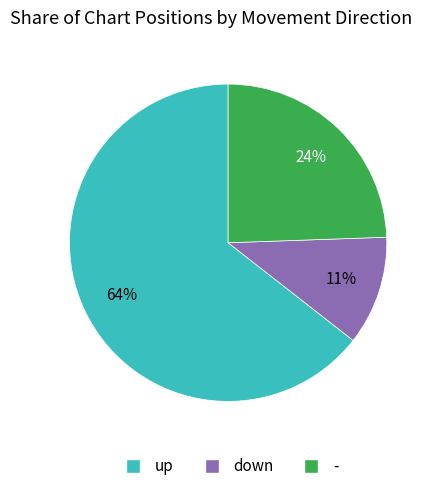

Count the number of slices in the pie.

3